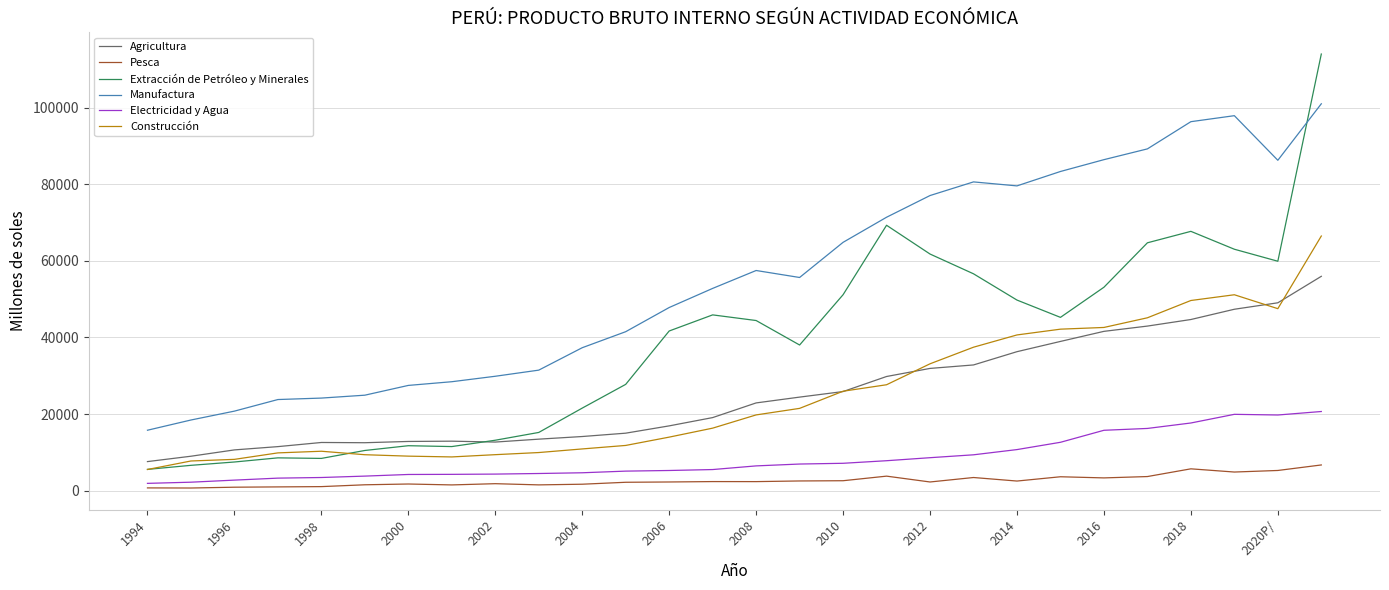

After their last crossing, which series has the higher values: Manufactura or Extracción de Petróleo y Minerales?

Extracción de Petróleo y Minerales